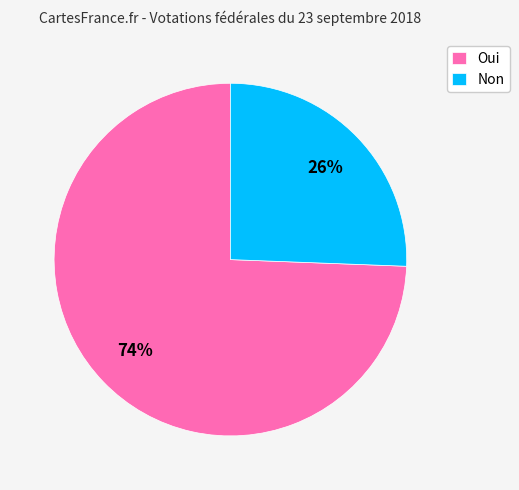

To the nearest percent, what is the average slice percentage?

50%